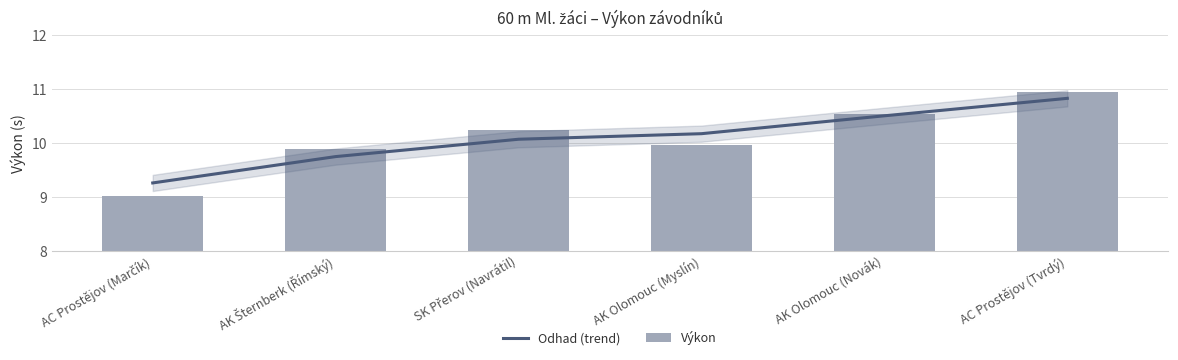

Reading right to left, transcribe all the data shown in this chart.

Odhad (trend): 10.8	10.5	10.2	10.1	9.7	9.3
Výkon: 10.9	10.5	9.9	10.2	9.9	9.0